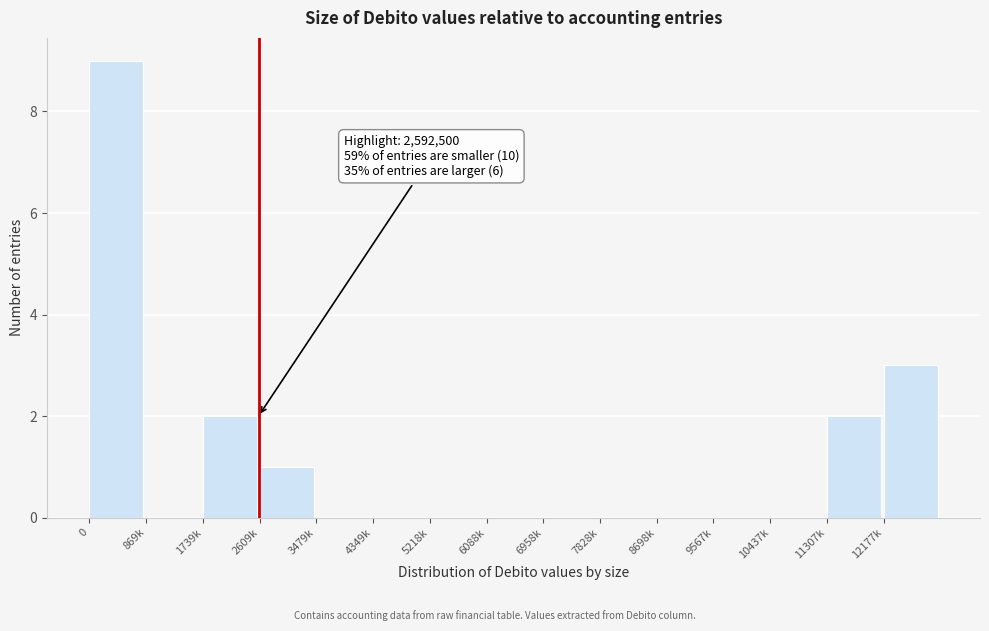

Reading left to right, extract all data points from this chart.

0=9	869k=0	1739k=2	2609k=1	3479k=0	4349k=0	5218k=0	6088k=0	6958k=0	7828k=0	8698k=0	9567k=0	10437k=0	11307k=2	12177k=3